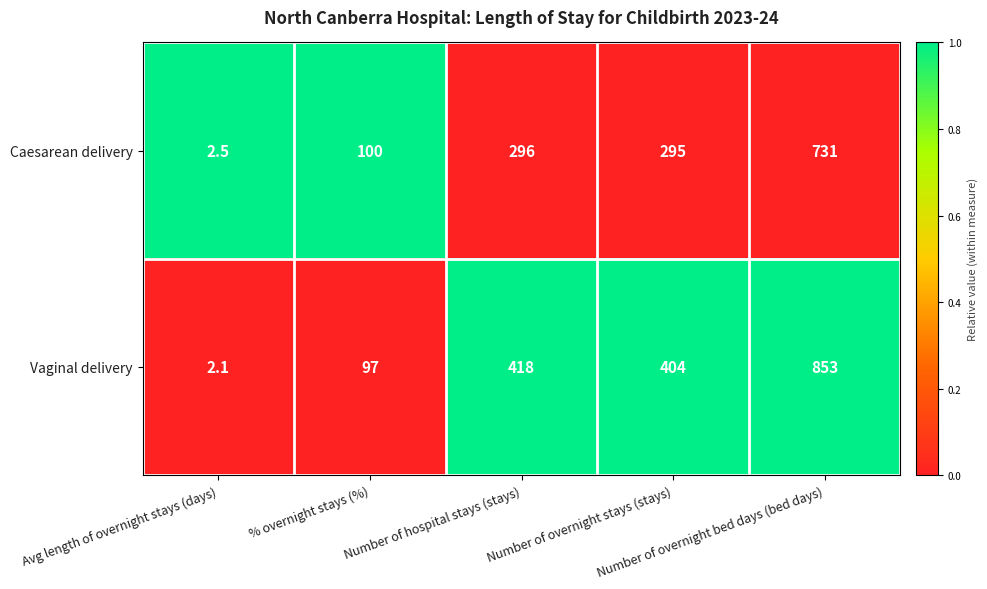

How many data points does each series have?

5